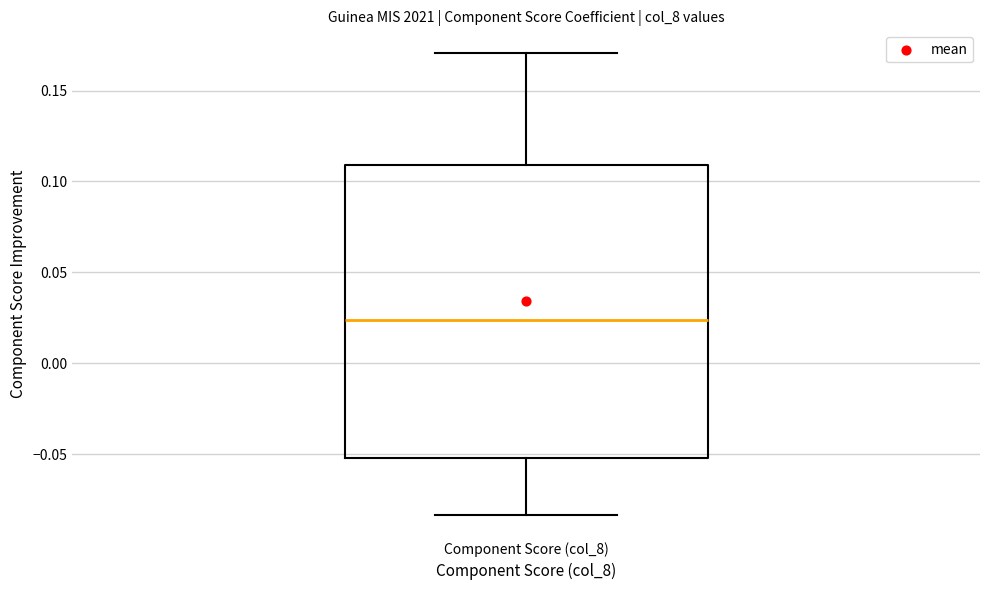

Where does the median line of the box for Component Score (col_8) sit on the y-axis? The values are not printed on the chart, so give them approximately, as read against the axis.

0.025